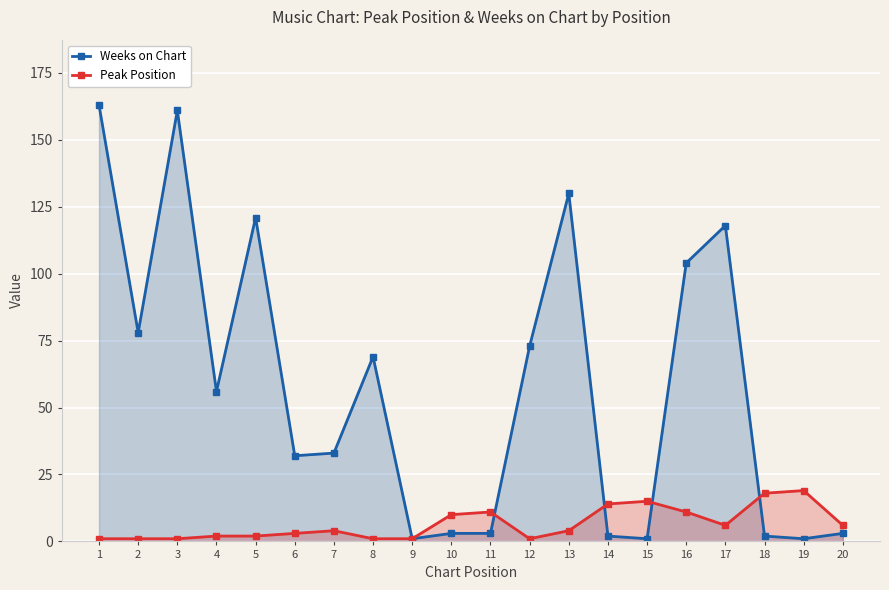

Reading left to right, extract all data points from this chart.

Weeks on Chart: 163	78	161	56	121	32	33	69	1	3	3	73	130	2	1	104	118	2	1	3
Peak Position: 1	1	1	2	2	3	4	1	1	10	11	1	4	14	15	11	6	18	19	6